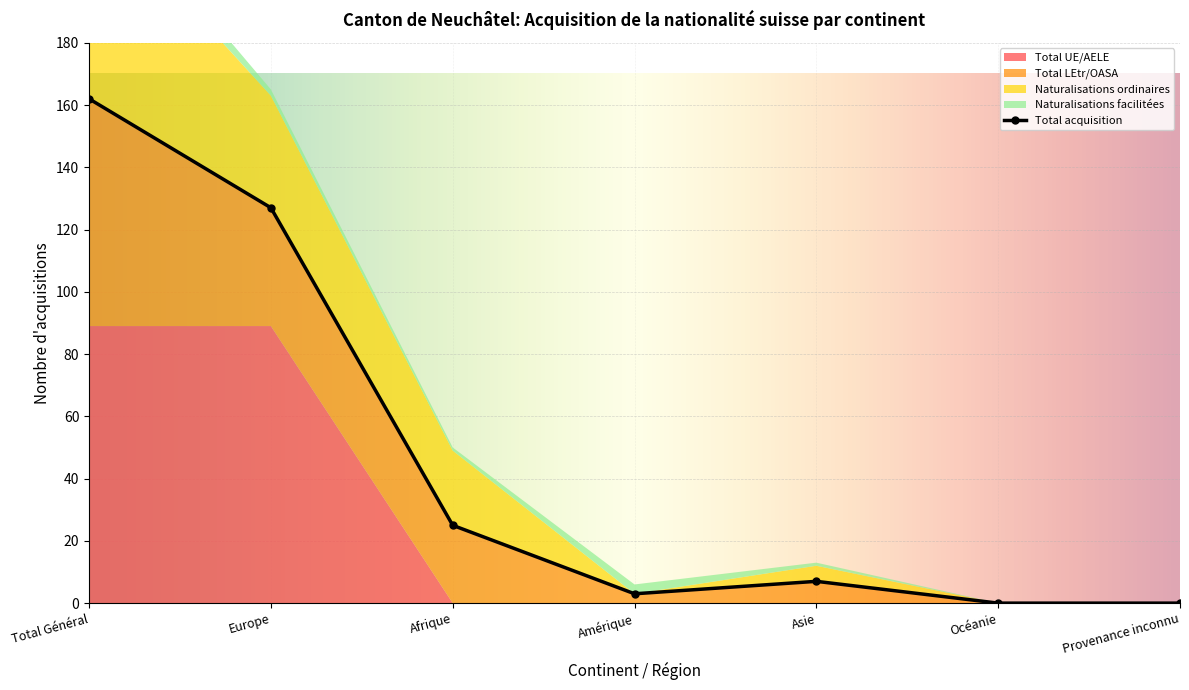

At which label does Naturalisations ordinaires first exceed 5?

Total Général